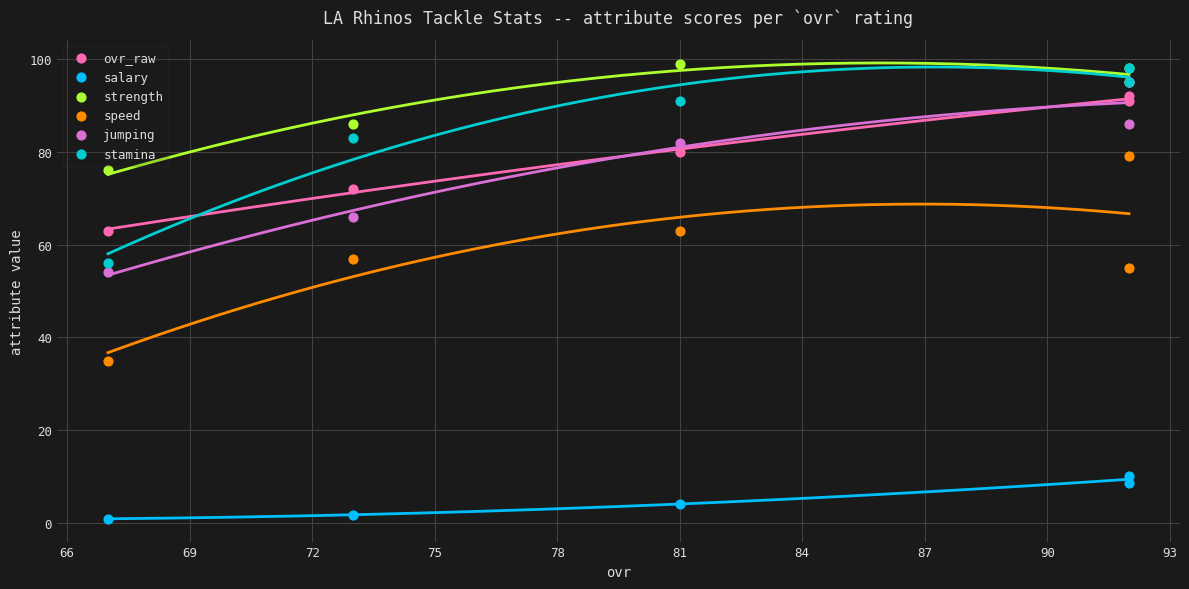

What are all the series names shown in the legend?

ovr_raw, salary, strength, speed, jumping, stamina